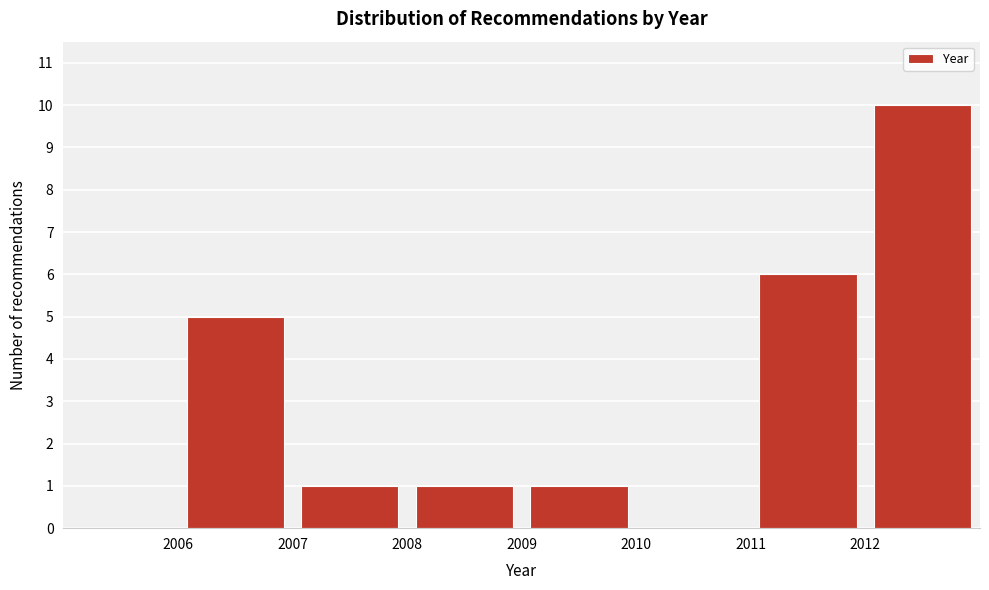

Reading left to right, list every bar in this chart as the range it spans on the x-axis followed by its height. The values are not printed on the chart, so give them approximately, as read against the axis.

2005 to 2006: 0
2006 to 2007: 5
2007 to 2008: 1
2008 to 2009: 1
2009 to 2010: 1
2010 to 2011: 0
2011 to 2012: 6
2012 to 2013: 10